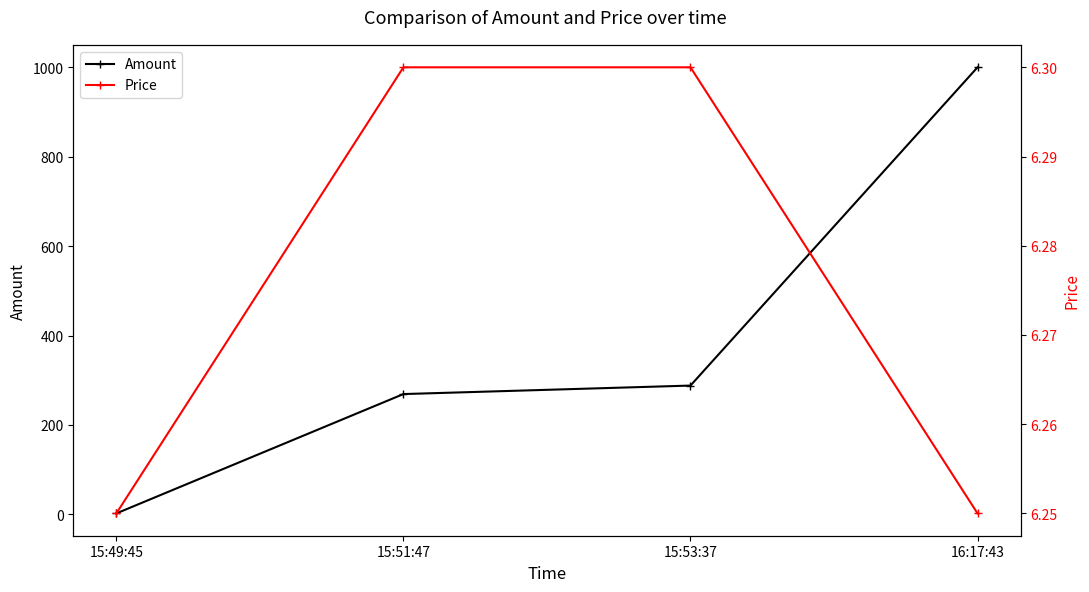

Reading left to right, list all the values displayed in this chart.

Amount: 15:49:45=2.0	15:51:47=269.0	15:53:37=288.0	16:17:43=1000.0
Price: 15:49:45=6.2	15:51:47=6.3	15:53:37=6.3	16:17:43=6.2